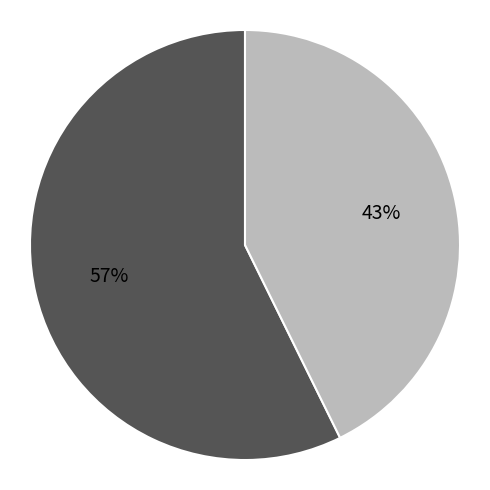

Does any single category account for the majority?

Yes